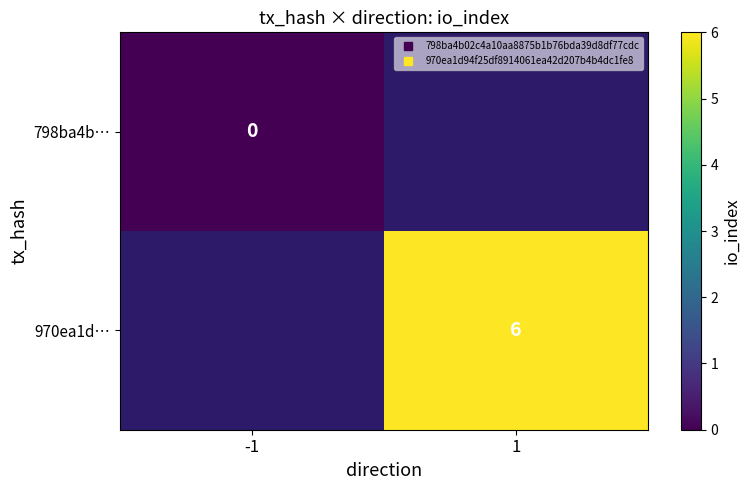

At which label is 798ba4b… closest to 0?

-1